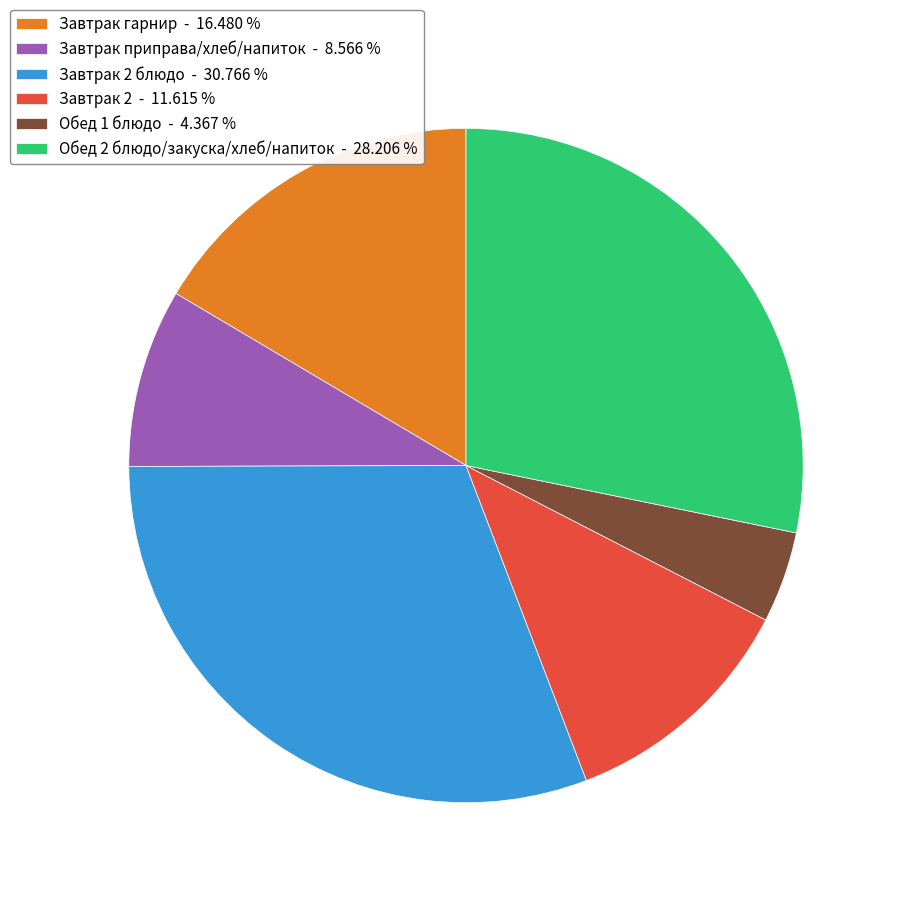

Do Обед 2 блюдо/закуска/хлеб/напиток - 28.206 % and Завтрак гарнир - 16.480 % together represent more than half of the pie?

No